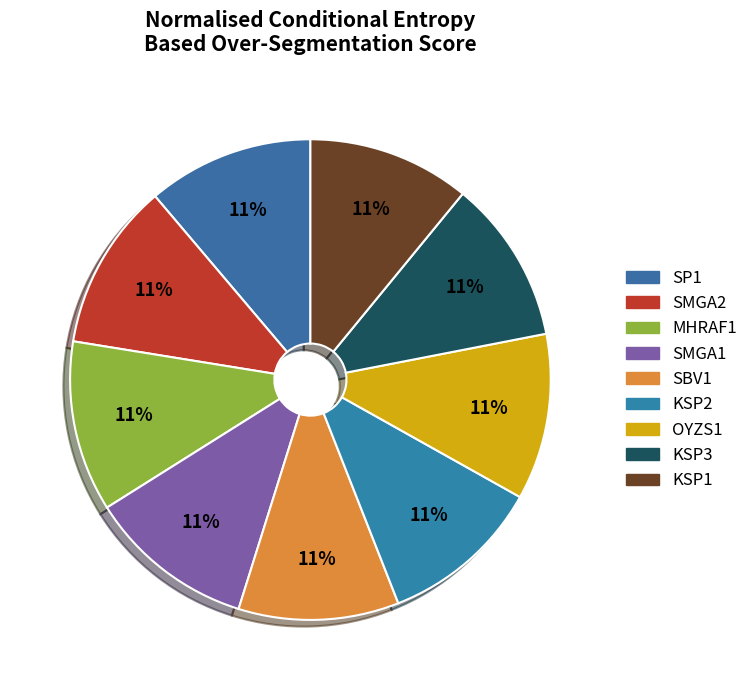

Does any single category account for the majority?

No